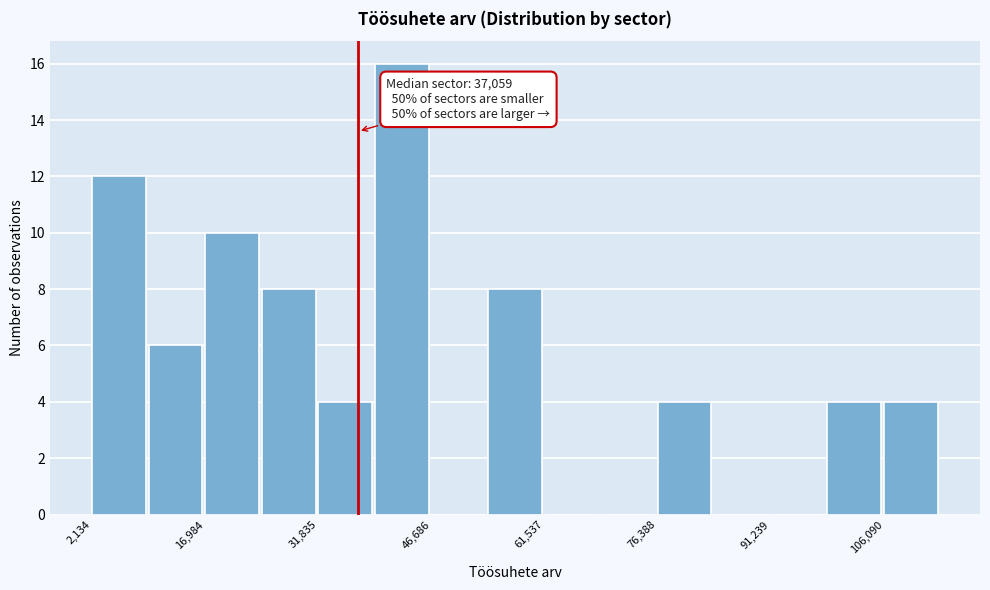

Around what value on the x-axis is the tallest bar? Give the approximate position of its centre, as read against the axis.

42000